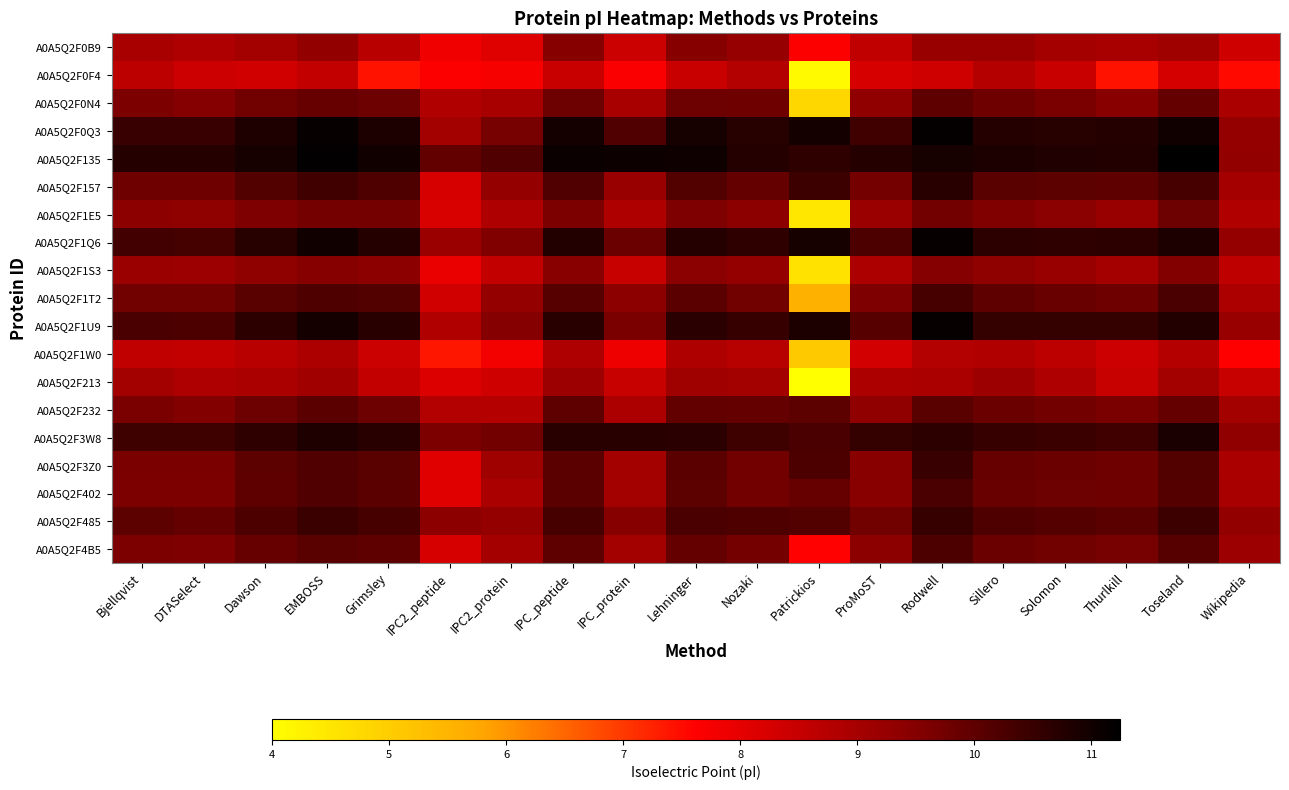

Which label corresponds to the largest value in the chart?

Toseland